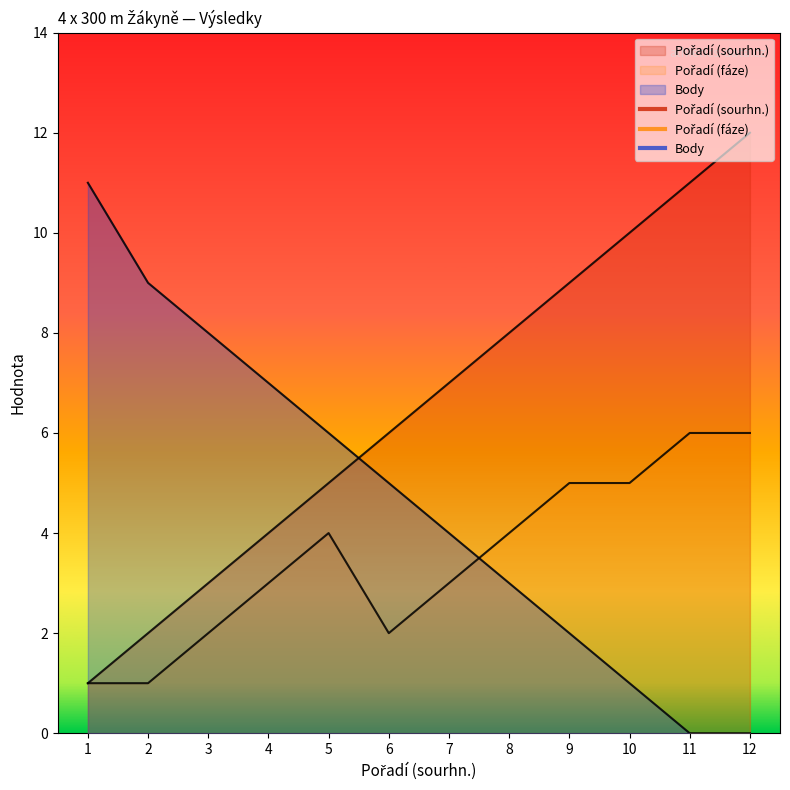

What are all the series names shown in the legend?

Pořadí (sourhn.), Pořadí (fáze), Body